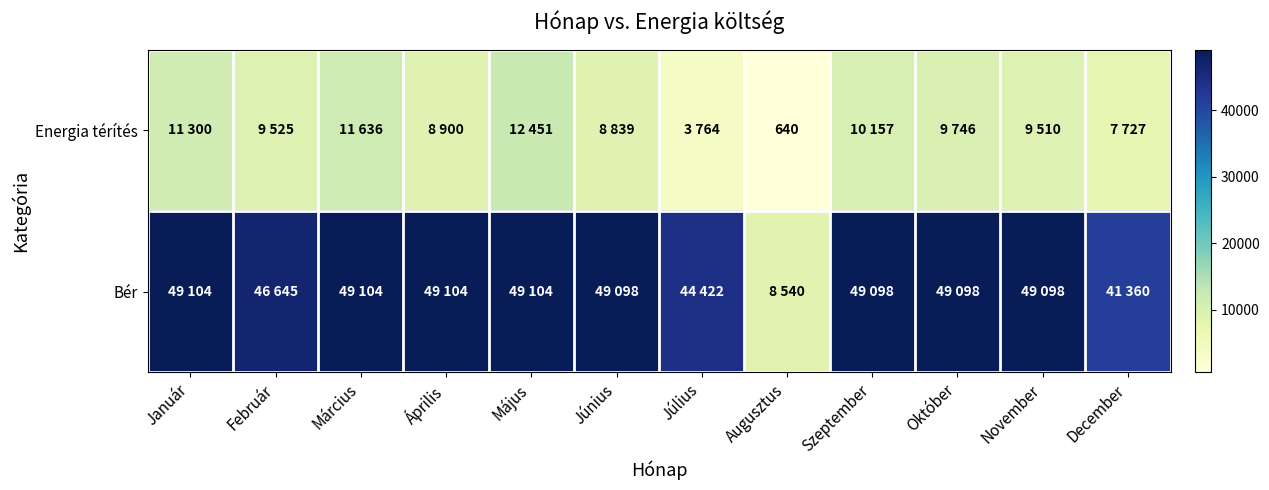

Is it true that Bér equals 49104 at Április?

True